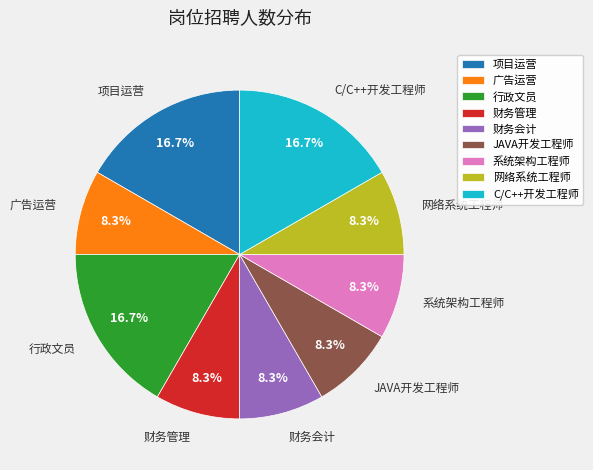

Is it true that 行政文员 is 17% of the pie?

True